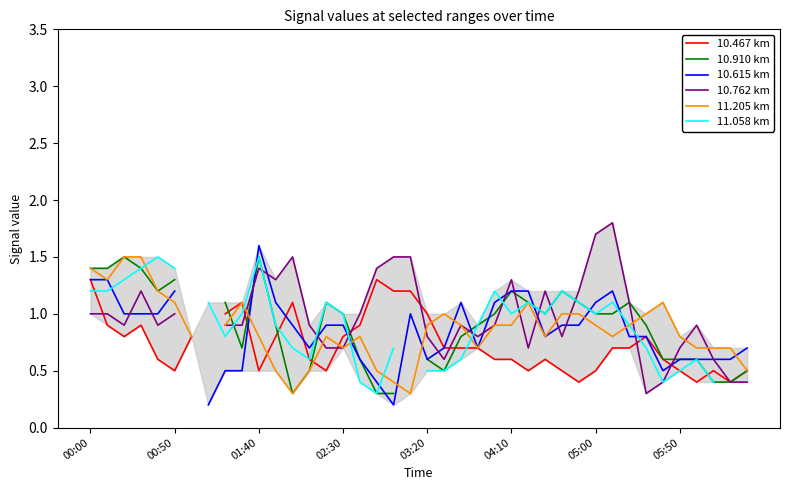

The value of 10.762 km at 04:10 is 1.3. True or false?

True